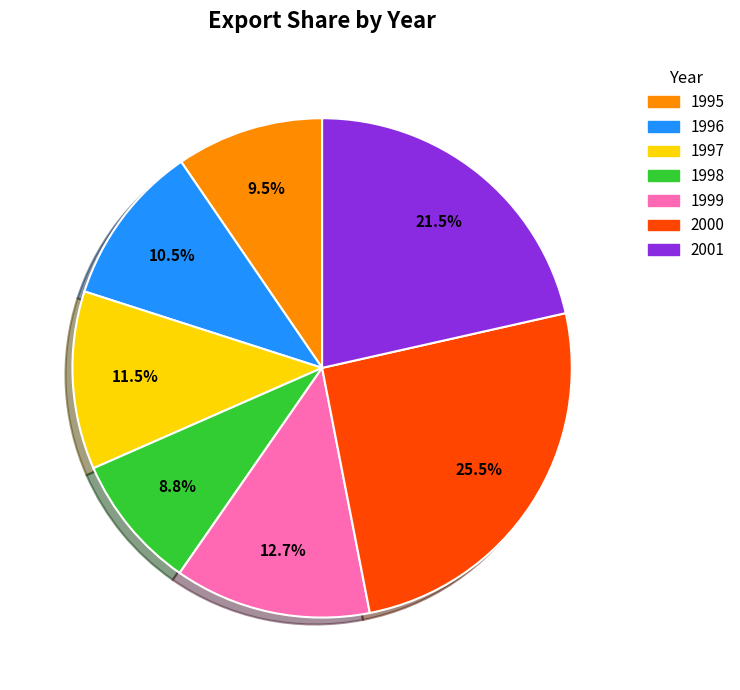

Which category has the smallest portion of the pie?

1998